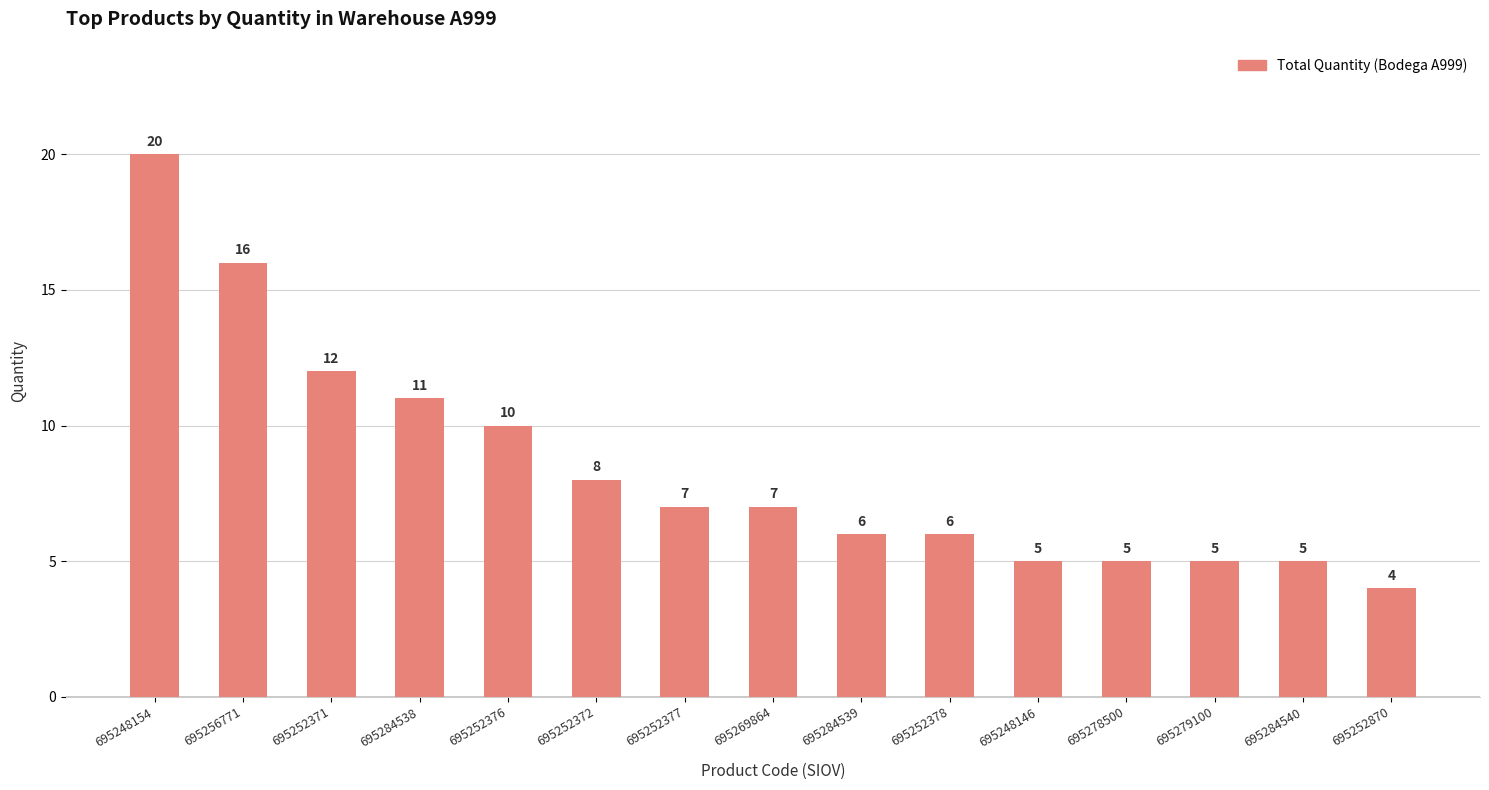

Is it true that the value at 695252378 is 8?

False